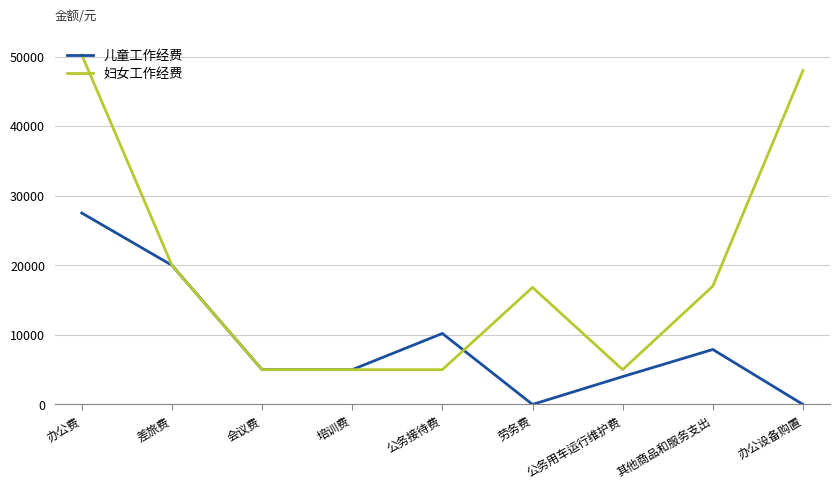

Where is 妇女工作经费 nearest to the value 27616?

差旅费